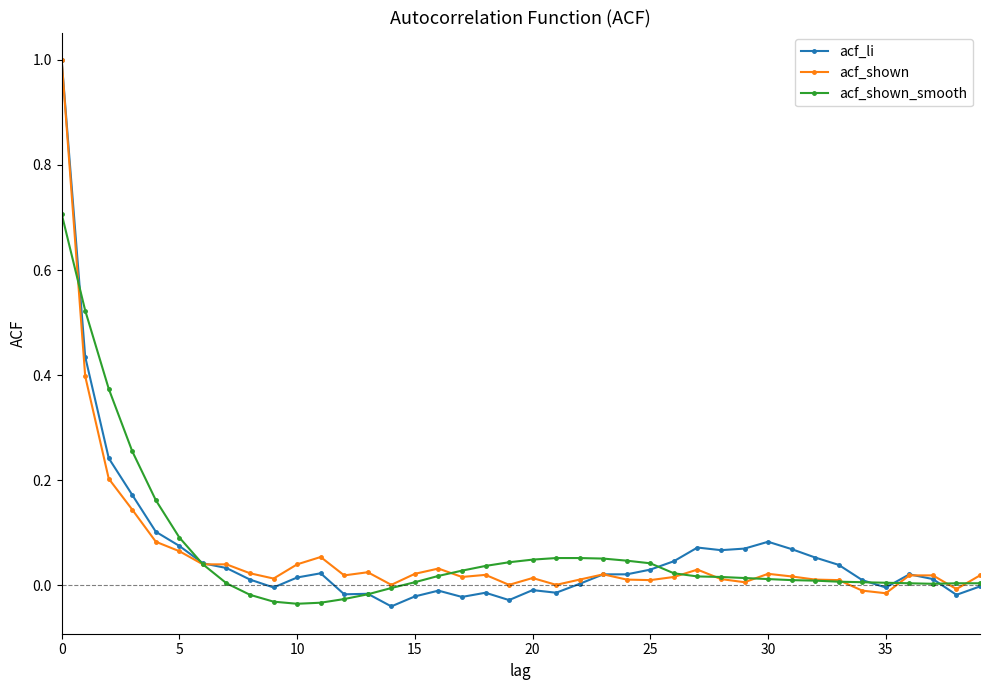

What is the greatest value displayed?

1.0